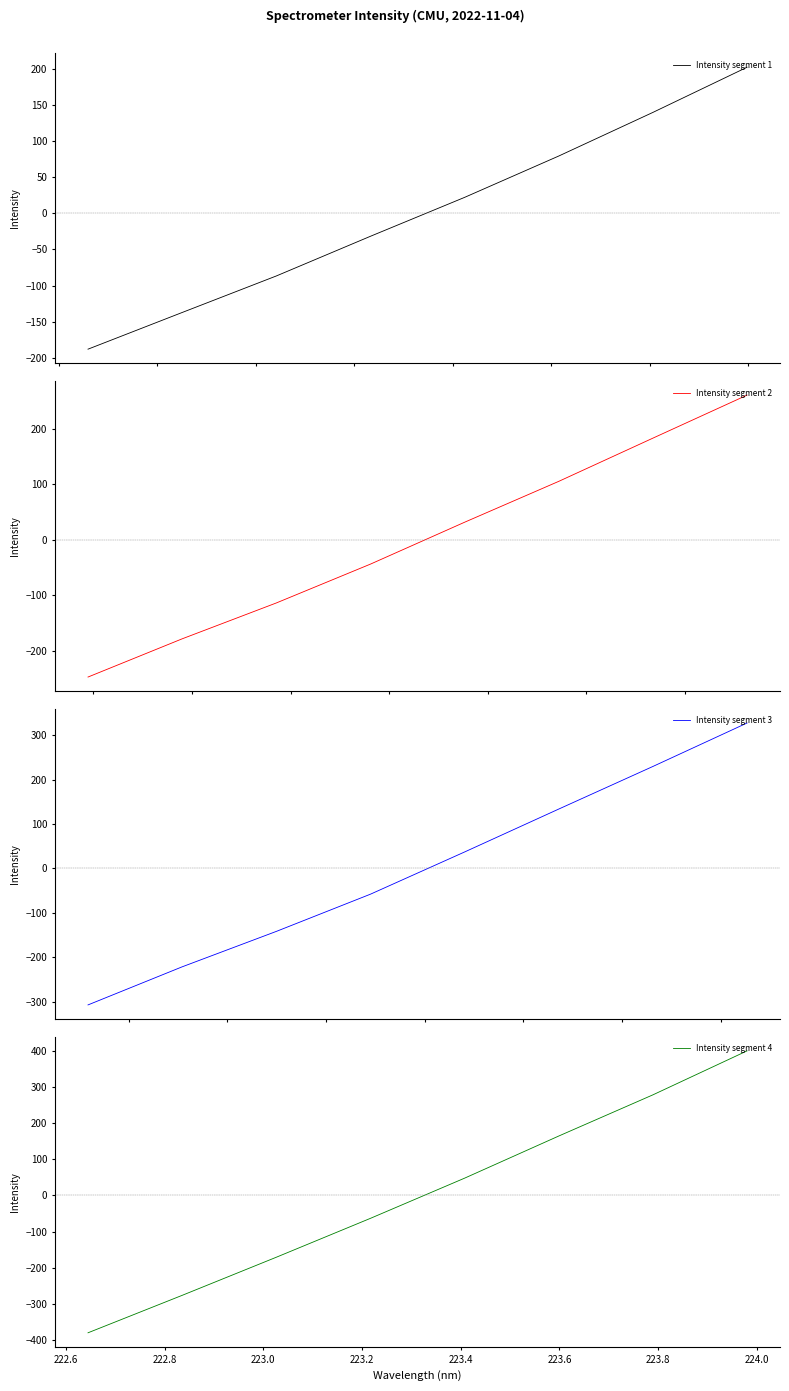

Count the number of data series in this chart.

4